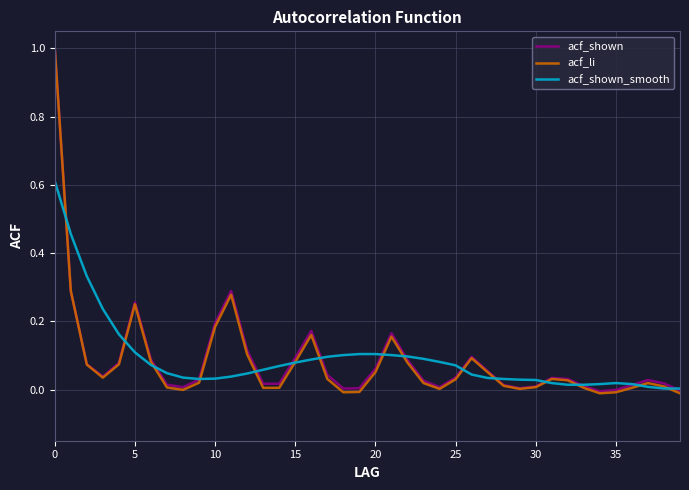

What is the difference between the maximum and minimum values in the acf_shown series?

1.0